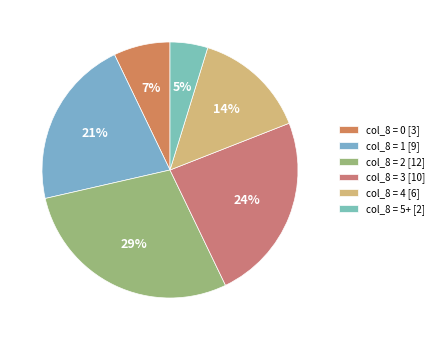

How many segments does this pie chart have?

6